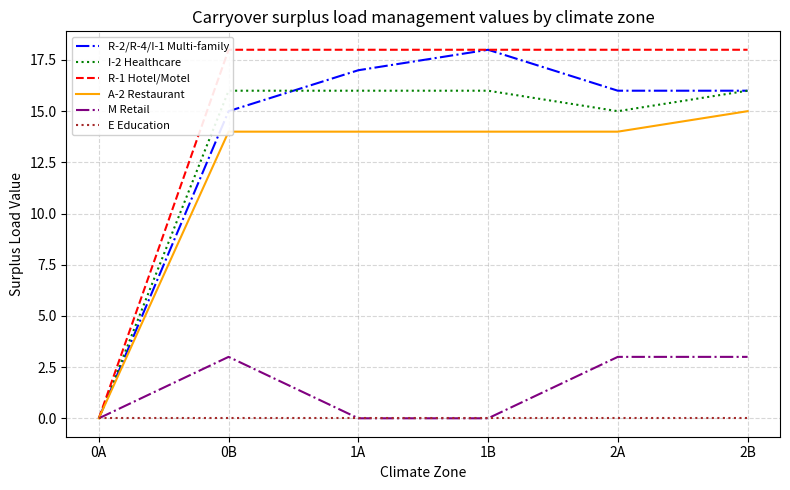

What is the label of the 1st point from the left?

0A